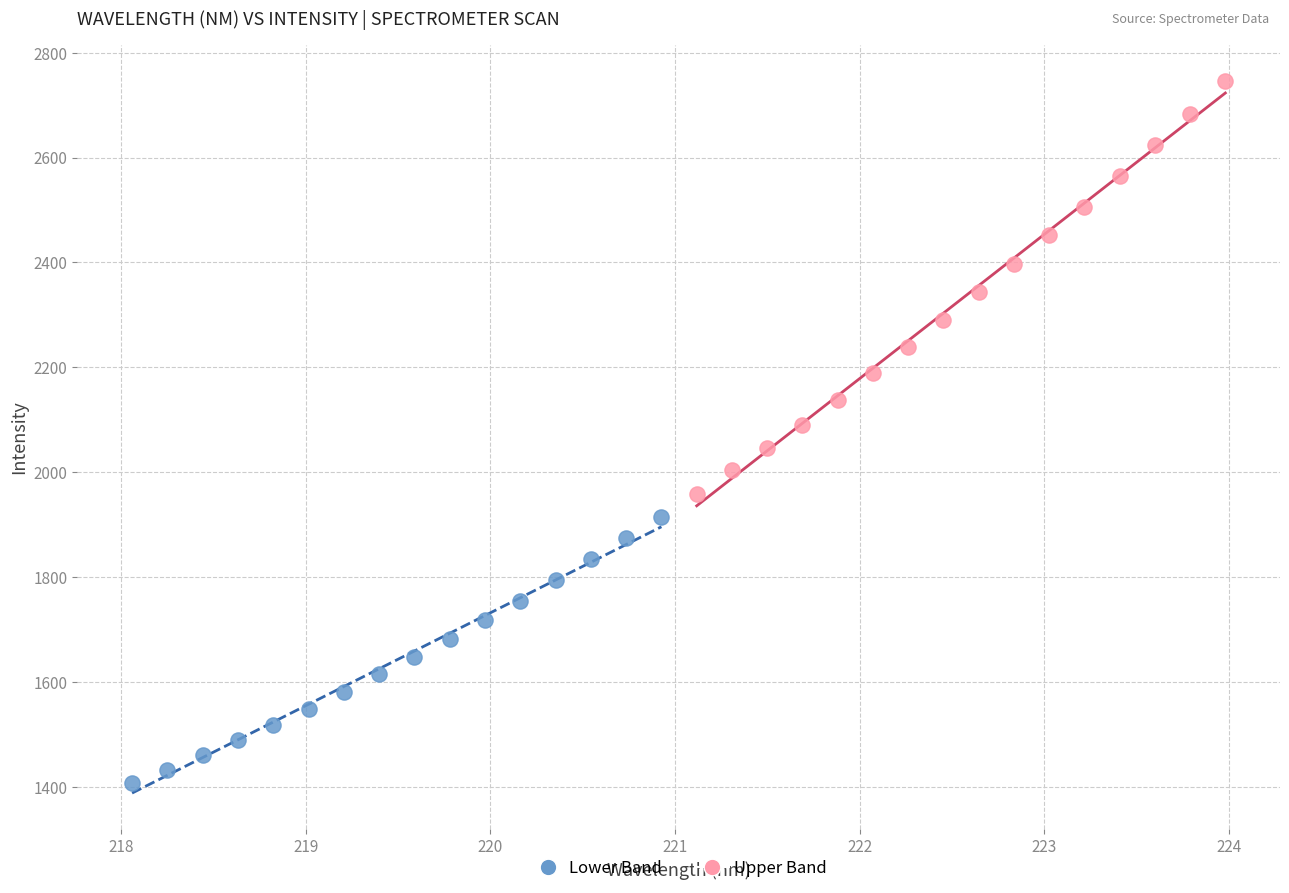

Which series reaches the minimum Y coordinate?

Lower Band